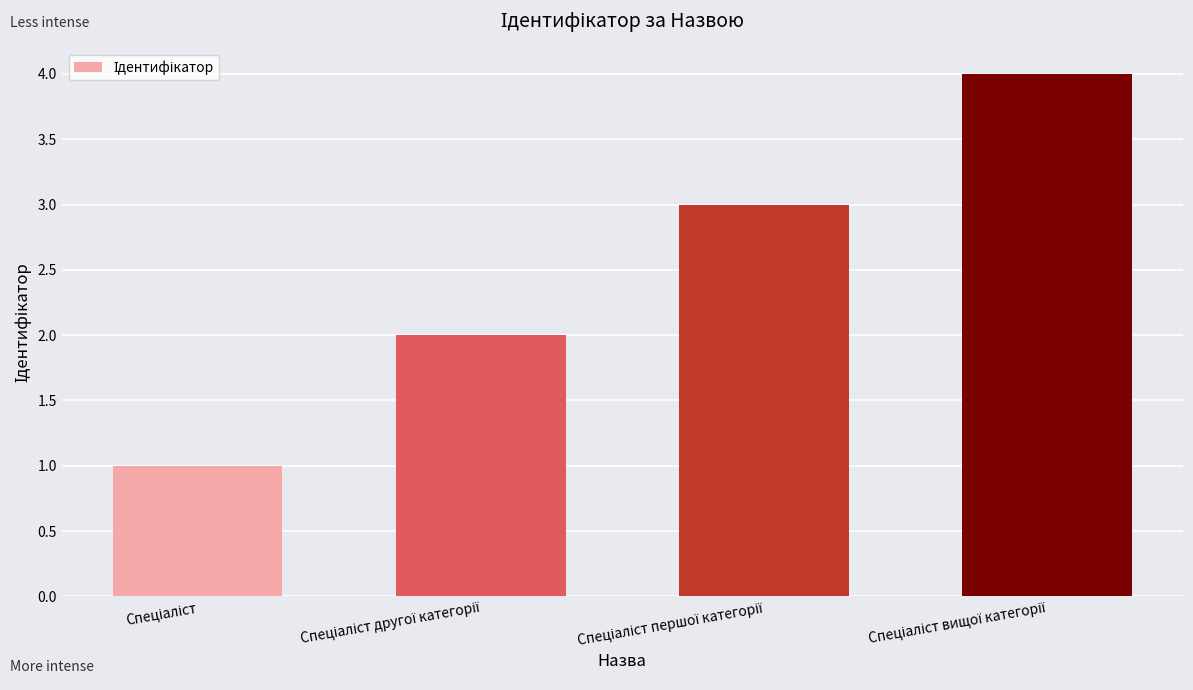

What is the difference between the maximum and minimum values?

3